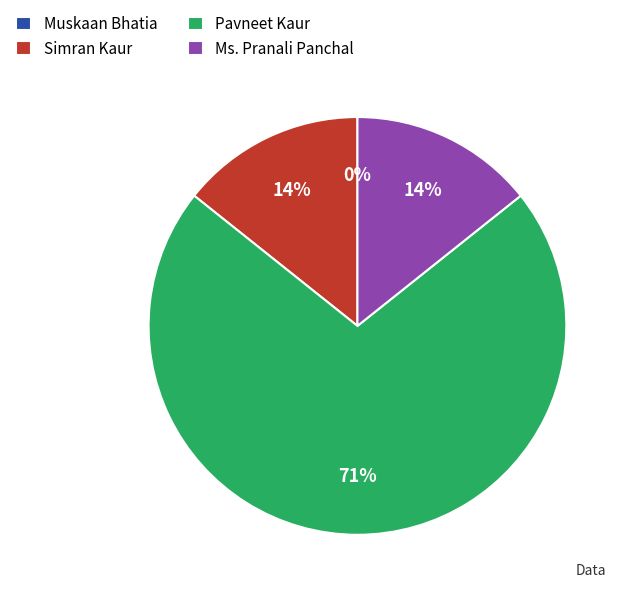

The Pavneet Kaur slice represents 71% of the pie. True or false?

True